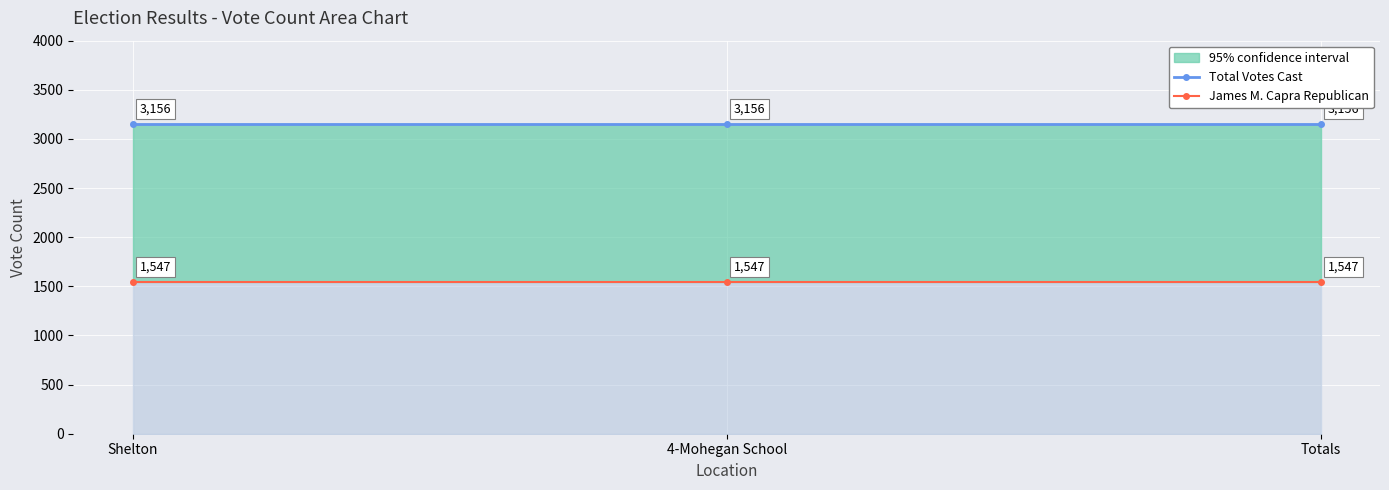

At Totals, list the series in order from smallest to largest.

James M. Capra Republican, Total Votes Cast